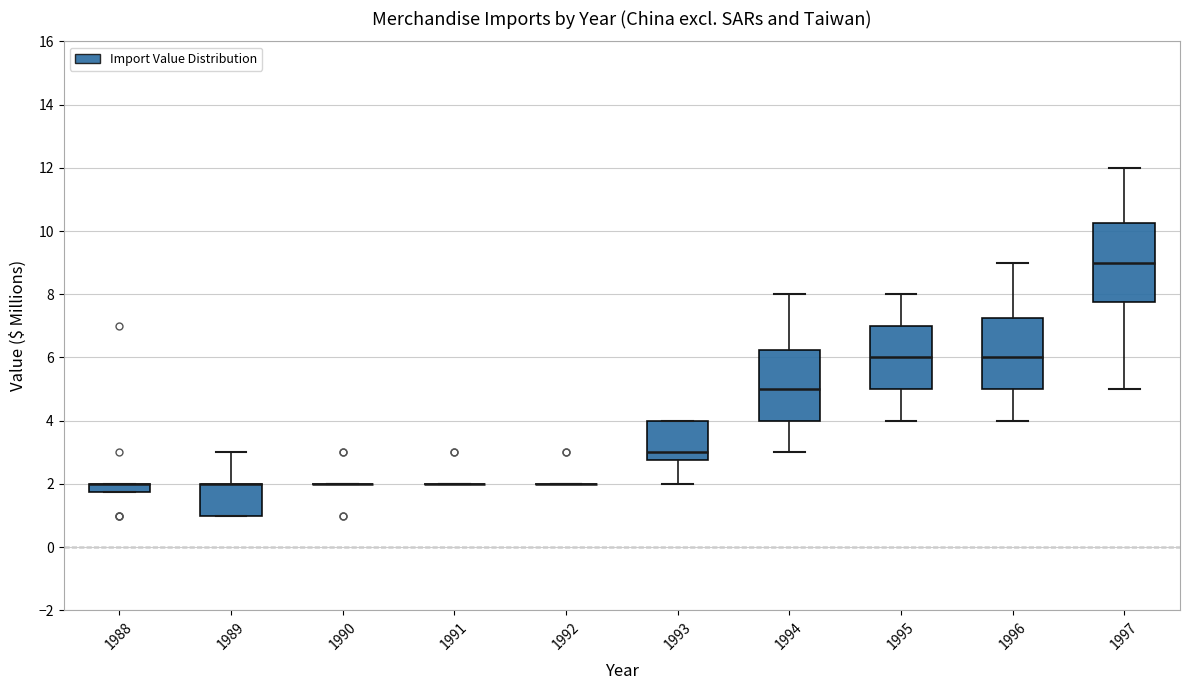

Where does the upper whisker of the box at x = 1996 end on the y-axis? The values are not printed on the chart, so give them approximately, as read against the axis.

9.0